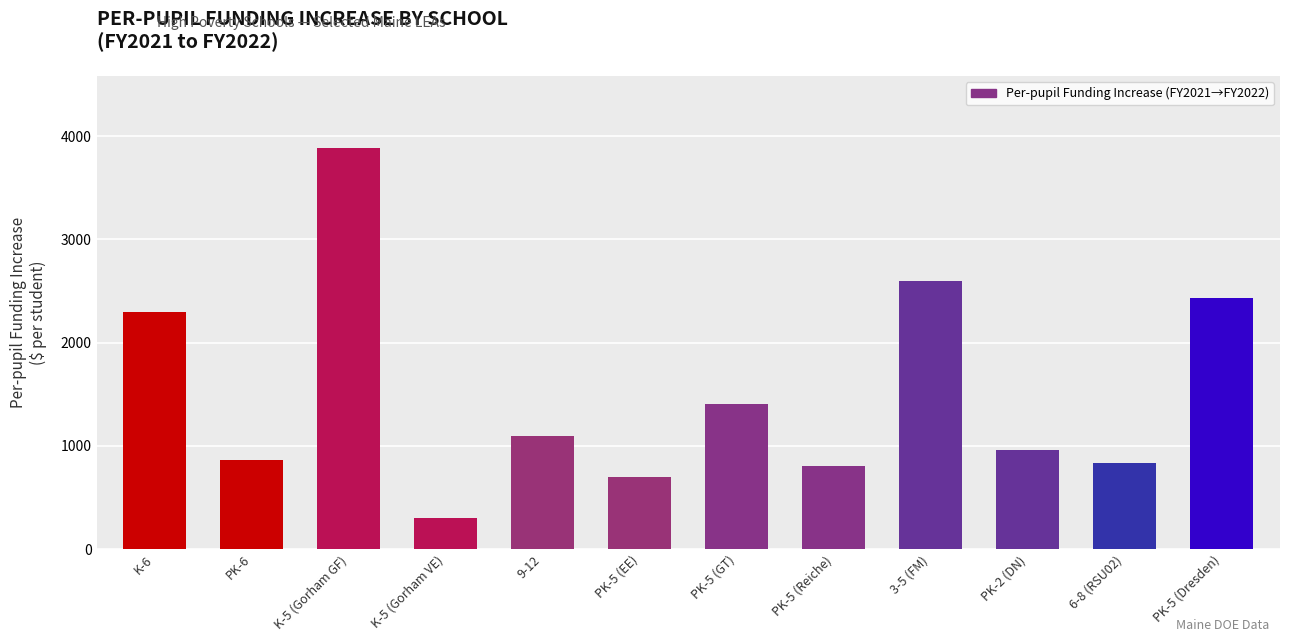

What is the smallest value displayed?

300.4